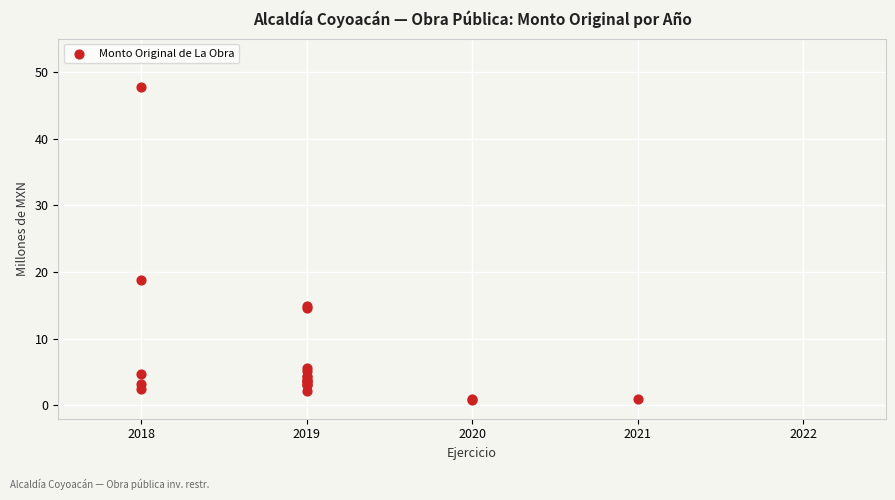

What Y value in the scatter plot is closest to 24?

18.9